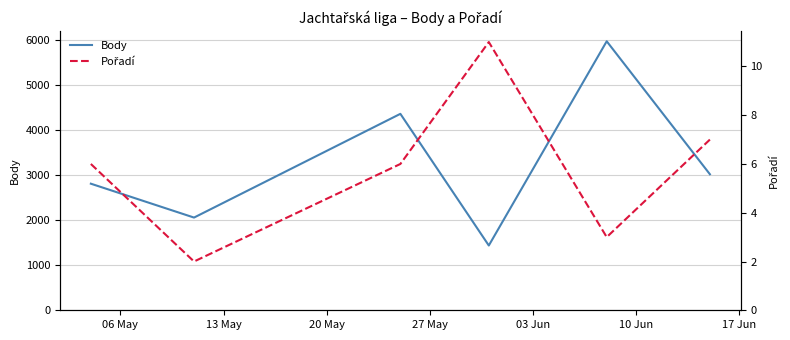

At 06 May, list the series in order from smallest to largest.

Pořadí, Body